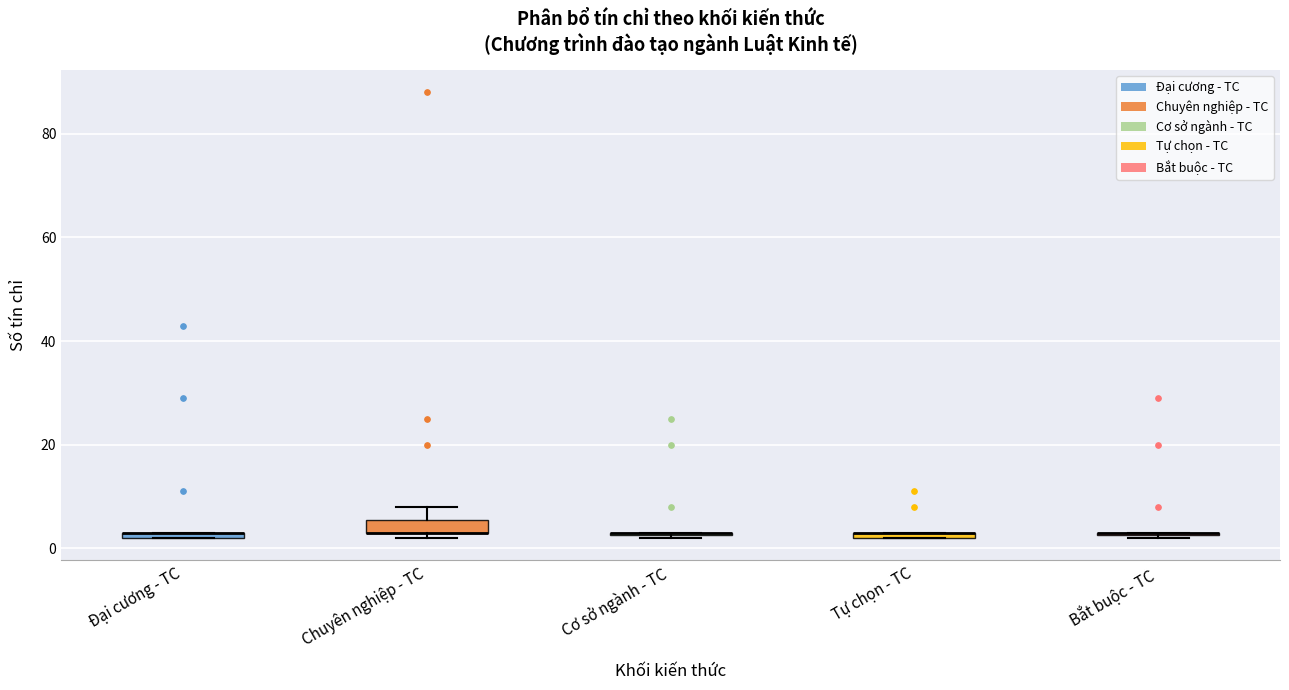

Where is the lower edge of the box for Tự chọn - TC on the y-axis? The values are not printed on the chart, so give them approximately, as read against the axis.

2